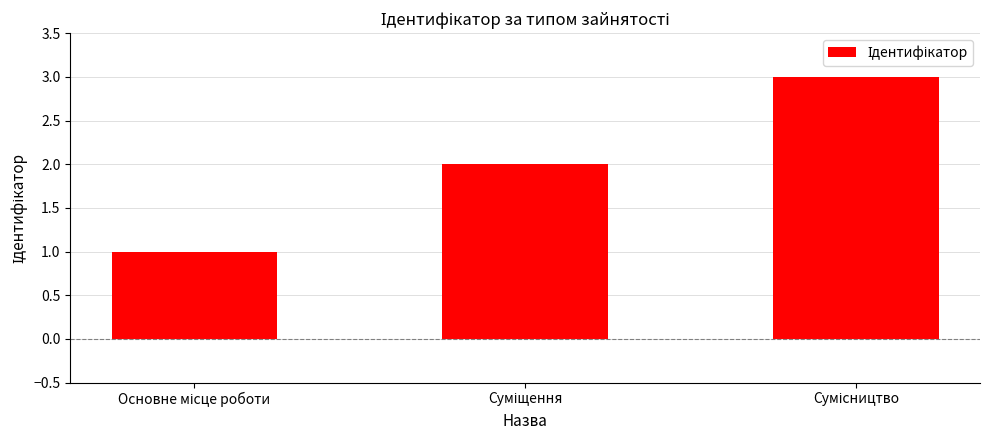

What is the difference between the maximum and minimum values?

2